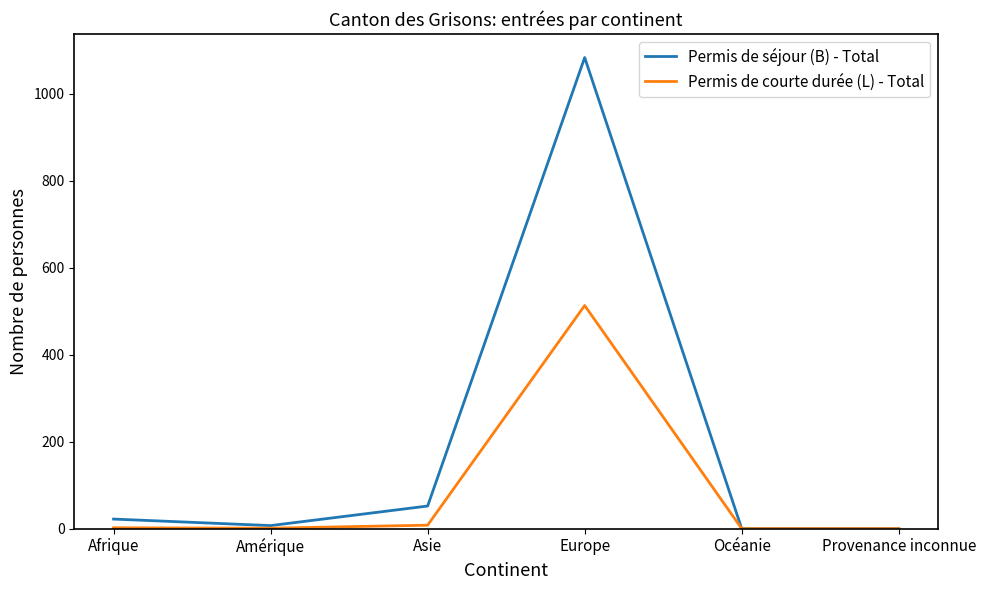

At which category is the sum across all series the highest?

Europe